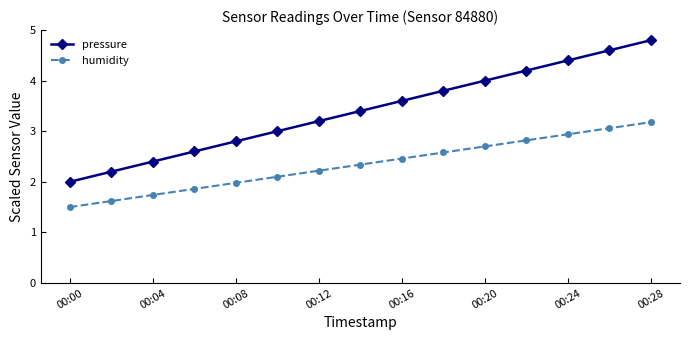

Which series has the largest total across all categories?

pressure